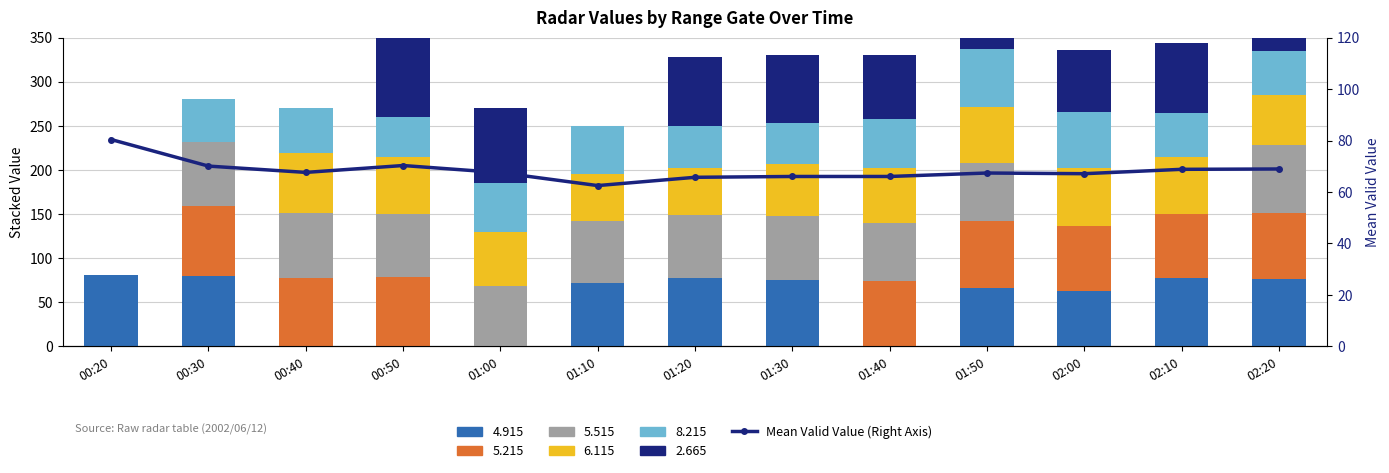

What is the sum of the values at 02:00 and 01:50?

134.5